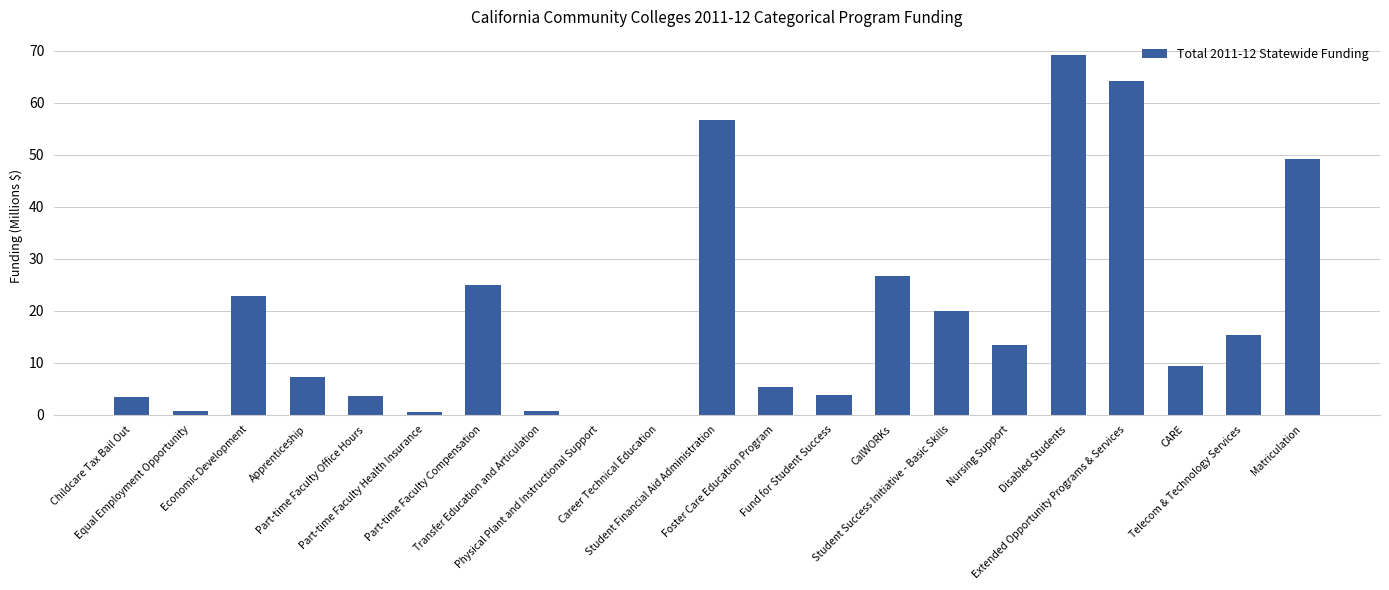

What is the sum of all values?

397.0